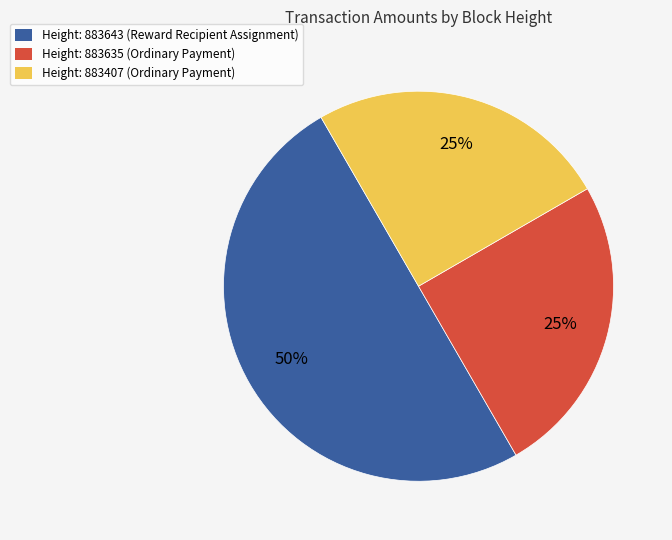

To the nearest percent, what is the average slice percentage?

33%